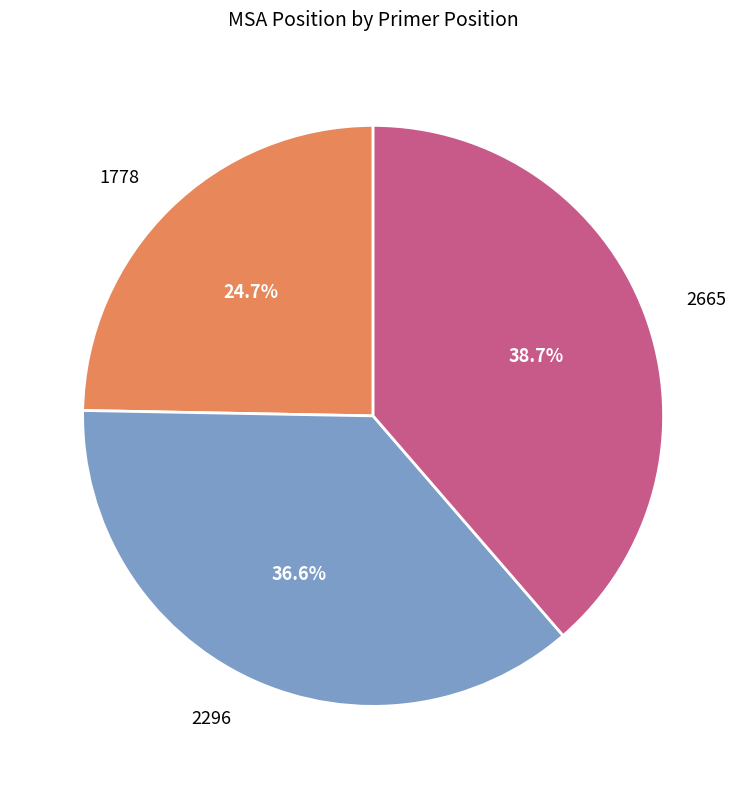

To the nearest percent, what is the difference between the 2296 and 1778 slice percentages?

12%